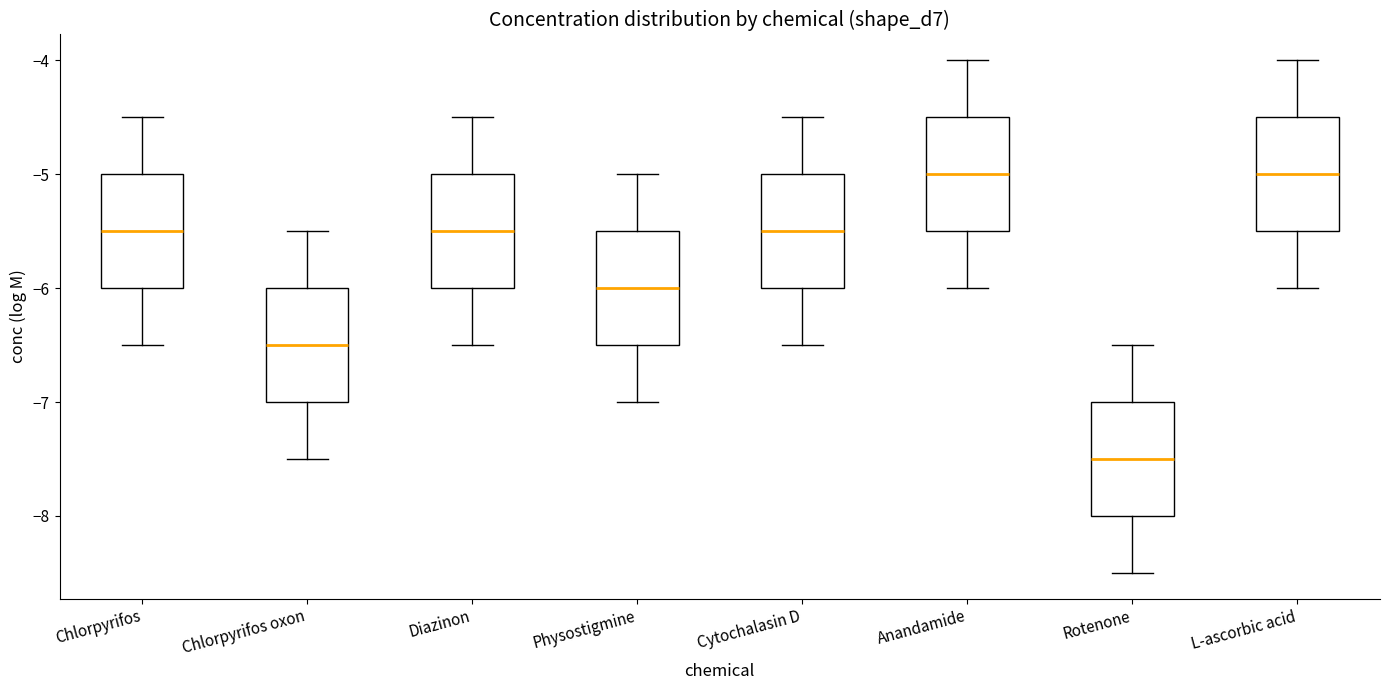

Reading left to right, read every box against the y-axis: the position of its median line, the range the box covers, and the ends of its whiskers. The values are not printed on the chart, so give them approximately, as read against the axis.

Chlorpyrifos: median -5.5, box -6.0 to -5.0, whiskers -6.5 to -4.5
Chlorpyrifos oxon: median -6.5, box -7.0 to -6.0, whiskers -7.5 to -5.5
Diazinon: median -5.5, box -6.0 to -5.0, whiskers -6.5 to -4.5
Physostigmine: median -6.0, box -6.5 to -5.5, whiskers -7.0 to -5.0
Cytochalasin D: median -5.5, box -6.0 to -5.0, whiskers -6.5 to -4.5
Anandamide: median -5.0, box -5.5 to -4.5, whiskers -6.0 to -4.0
Rotenone: median -7.5, box -8.0 to -7.0, whiskers -8.5 to -6.5
L-ascorbic acid: median -5.0, box -5.5 to -4.5, whiskers -6.0 to -4.0